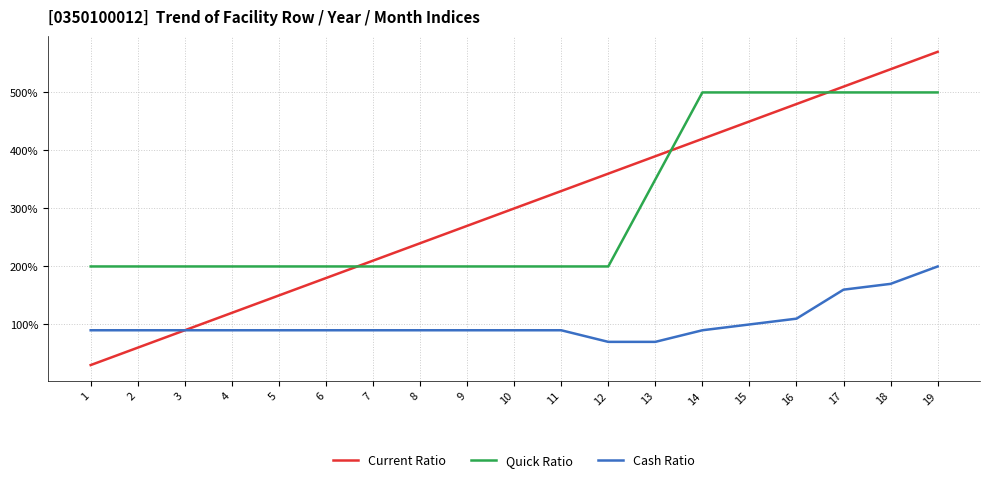

True or false: Cash Ratio and Quick Ratio cross at least once.

False